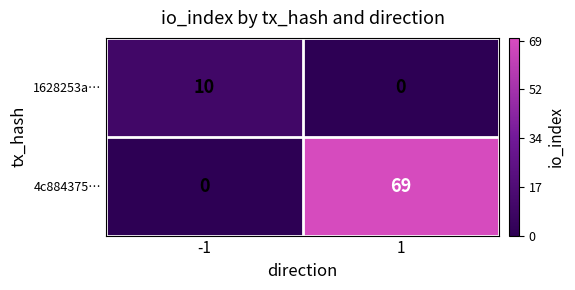

The 1628253a… series shows 14 at -1. True or false?

False